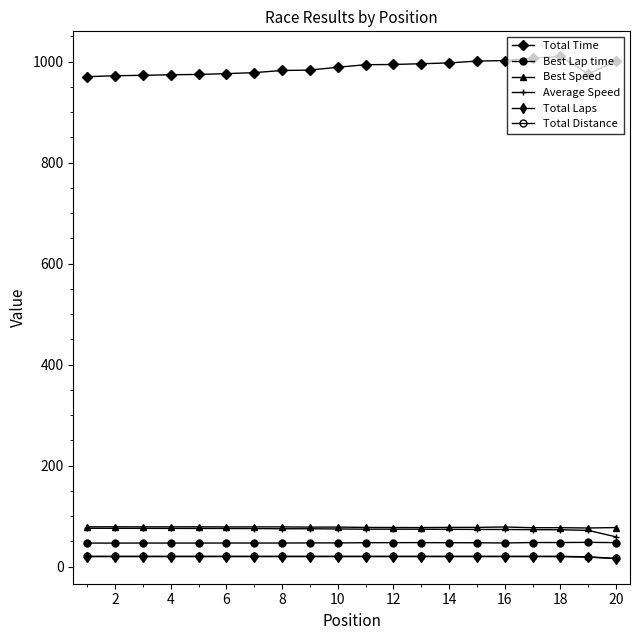

What is the smallest value displayed?

16.0